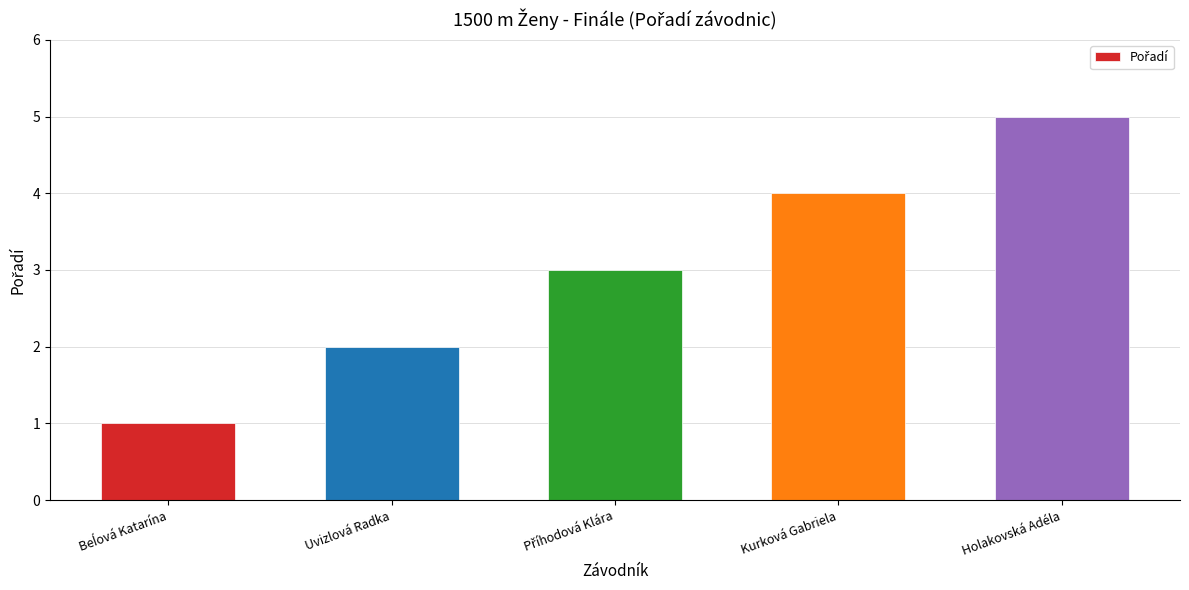

Between Kurková Gabriela and Holakovská Adéla, which is larger?

Holakovská Adéla